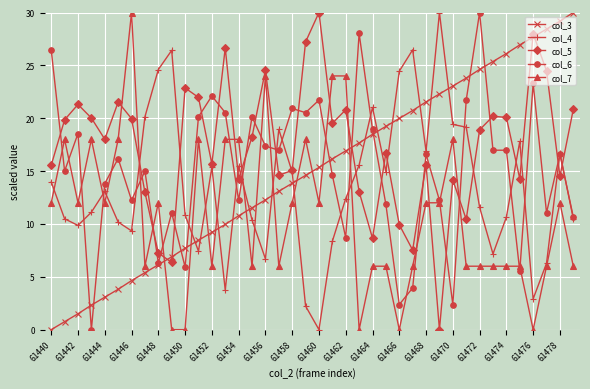

What are all the series names shown in the legend?

col_3, col_4, col_5, col_6, col_7